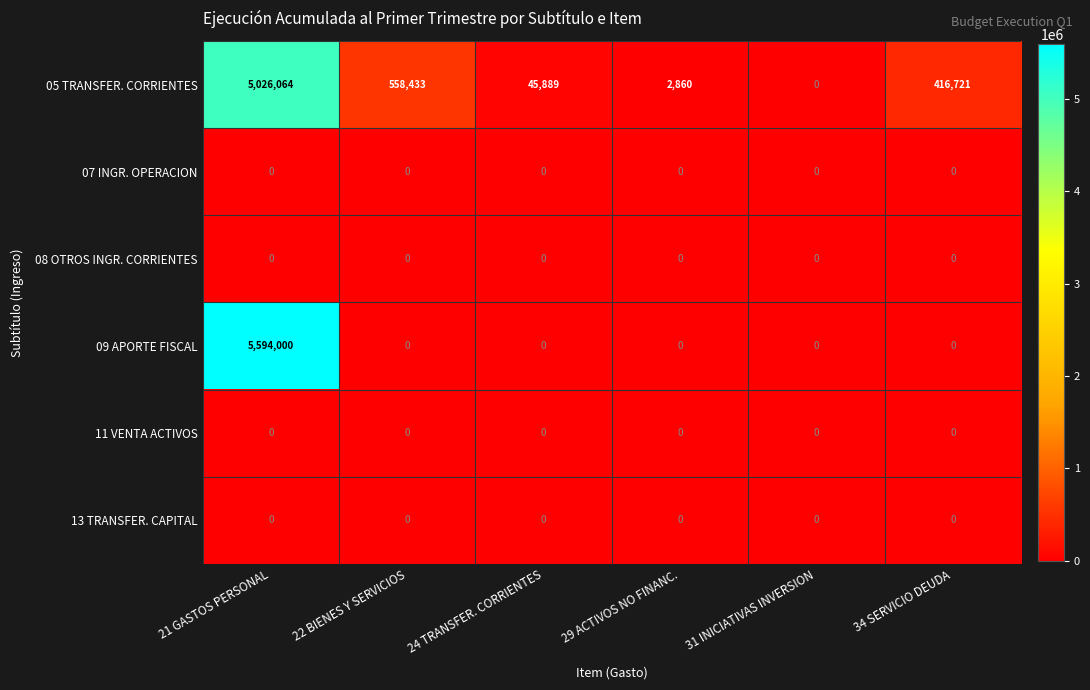

Between 22 BIENES Y SERVICIOS and 34 SERVICIO DEUDA, which series saw the biggest shift?

05 TRANSFER. CORRIENTES